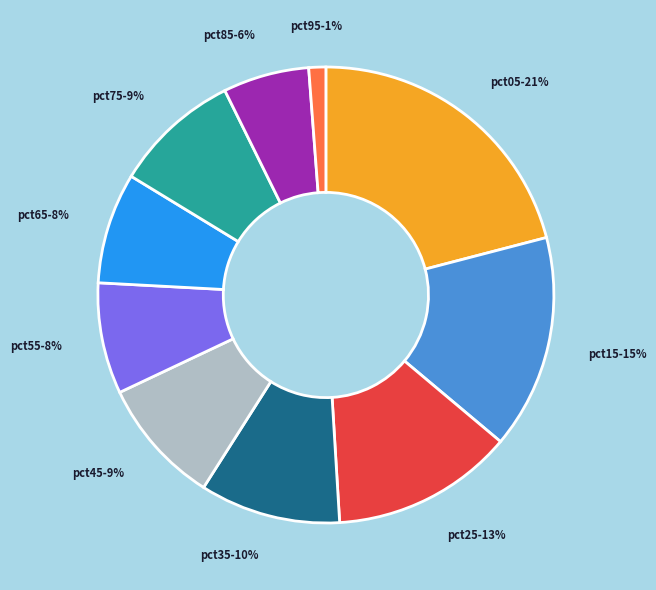

To the nearest percent, what is the difference between the pct55 and pct35 slice percentages?

2%